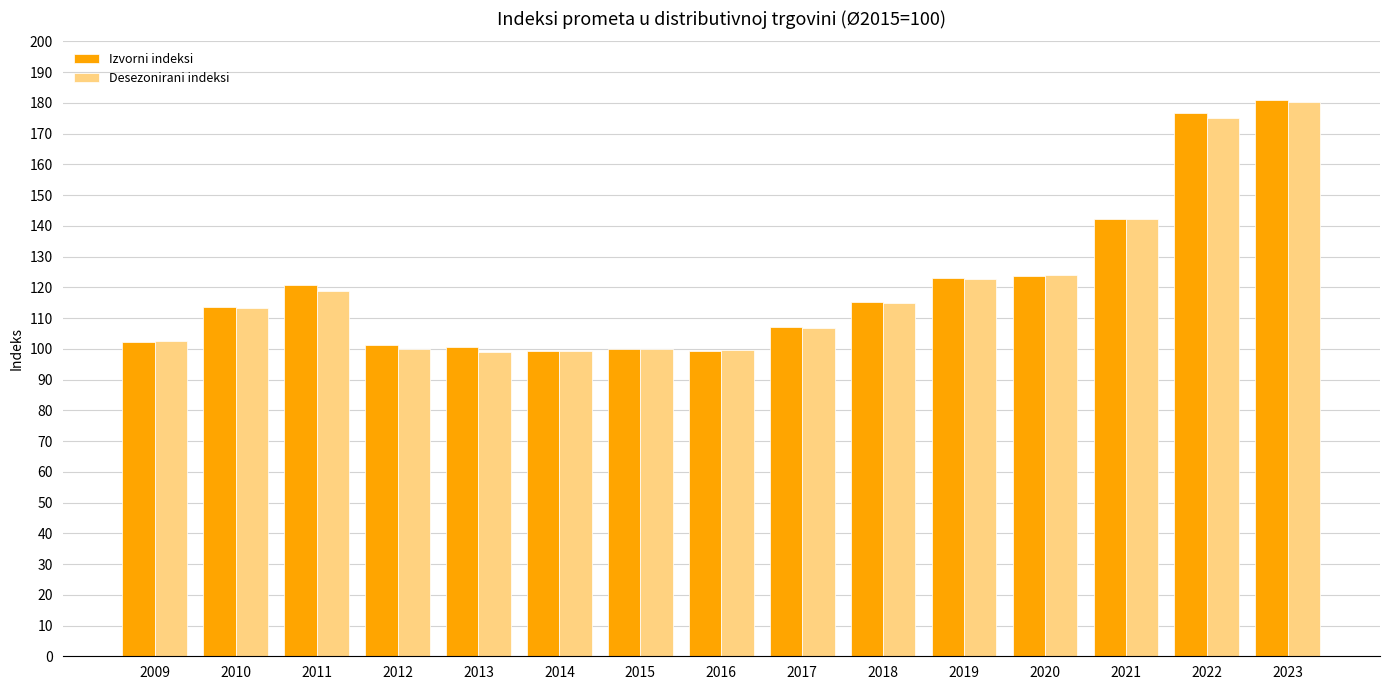

Is it true that Izvorni indeksi equals 180.8 at 2023?

True